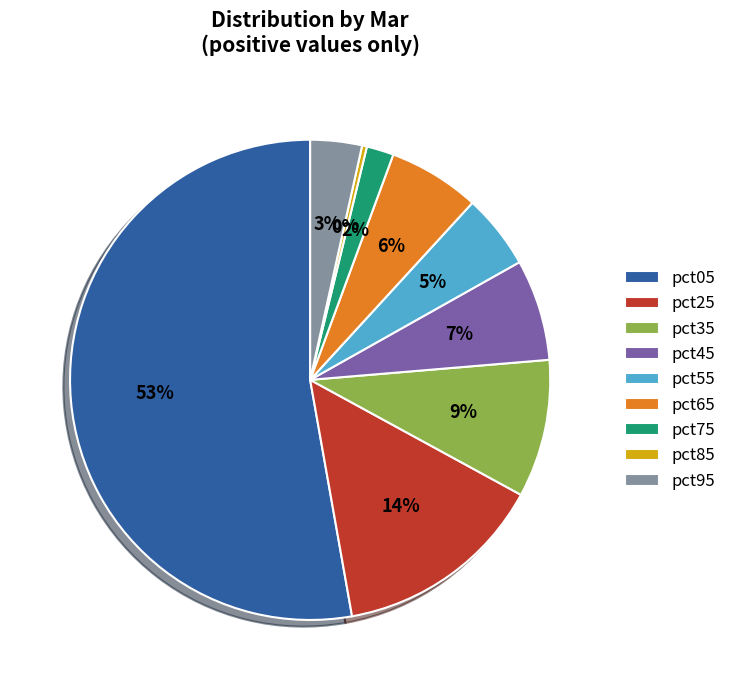

What percentage is the pct45 slice, to the nearest percent?

7%